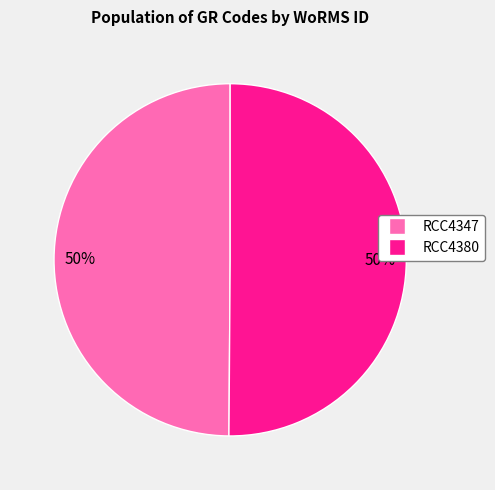

How many slices are in this pie chart?

2